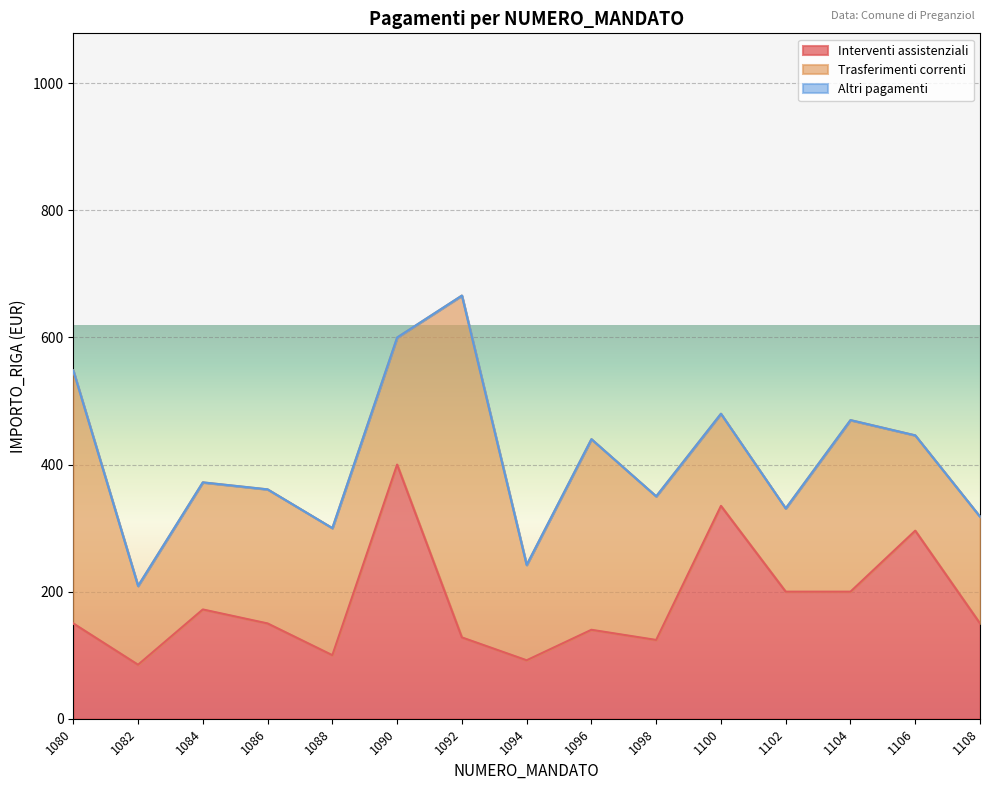

How many lines are shown in the chart?

3